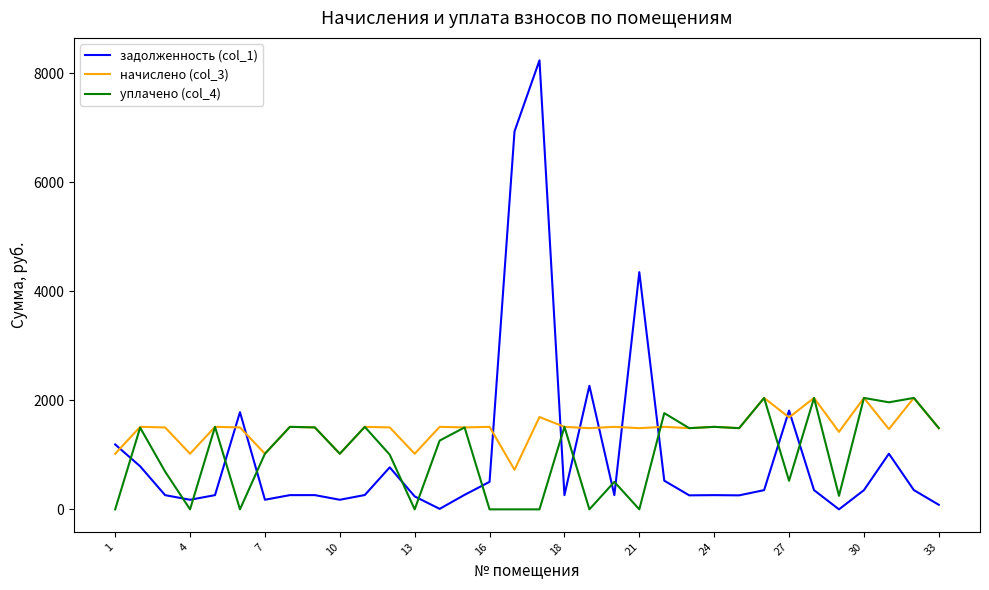

Which series has the widest spread of values?

задолженность (col_1)